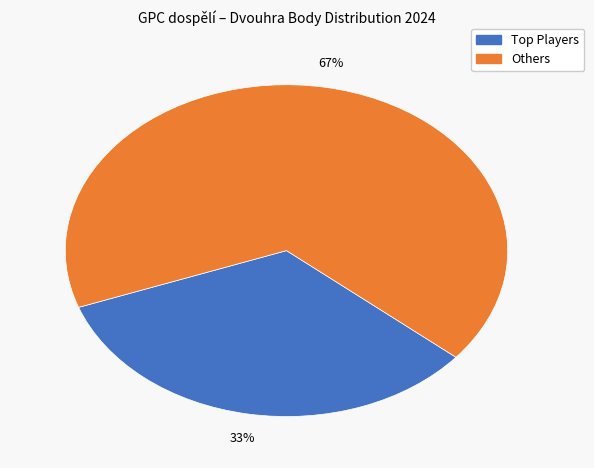

To the nearest percent, what is the average slice percentage?

50%